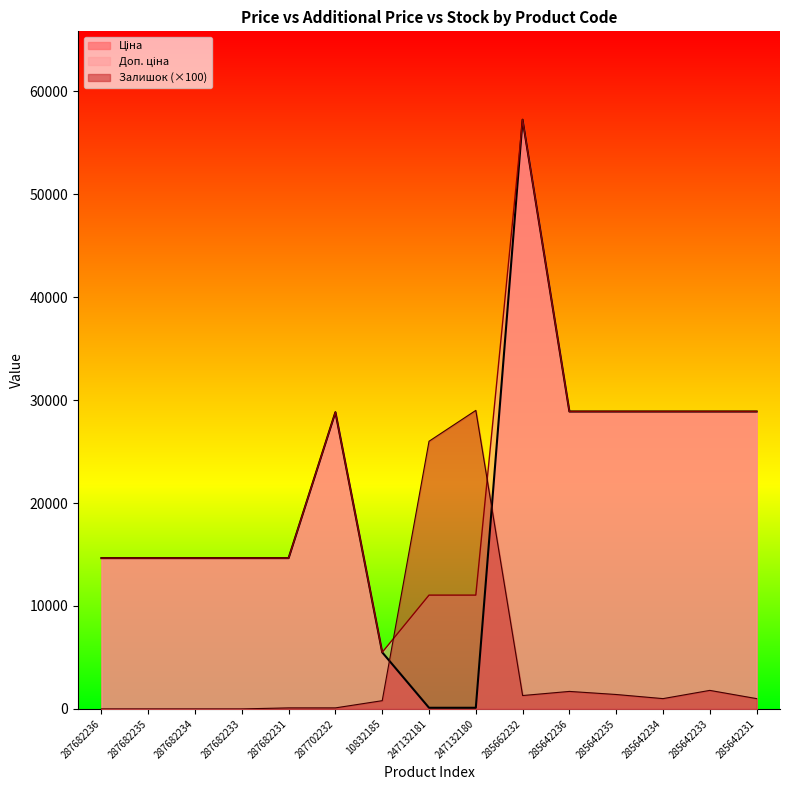

How many times do Доп. ціна and Залишок cross each other?

2